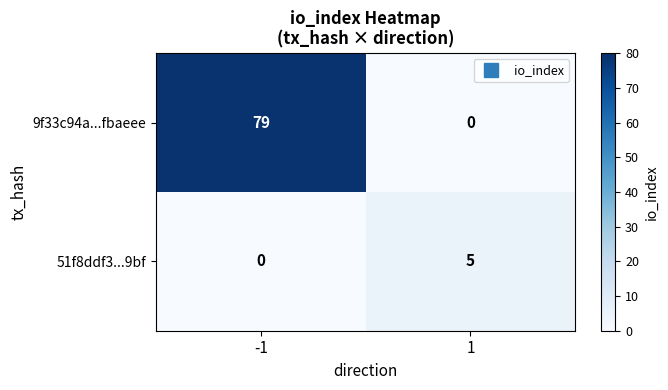

Rank the series by their maximum value, from lowest to highest.

51f8ddf3...9bf, 9f33c94a...fbaeee